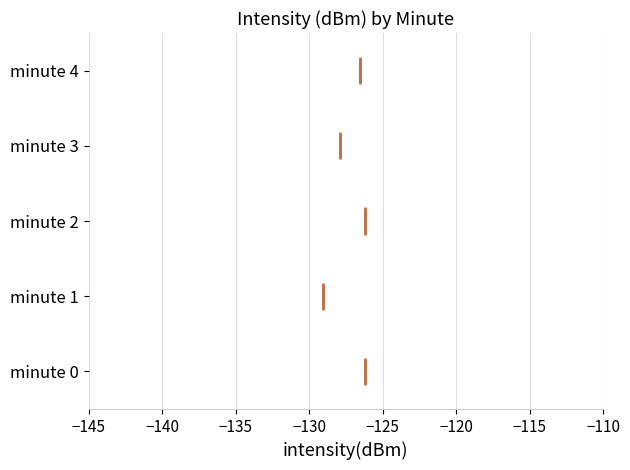

Reading bottom to top, transcribe this box plot: for each box, give where its median line is, the range the box spans, and where its two whiskers end, as read against the x-axis. The values are not printed on the chart, so give them approximately, as read against the axis.

minute 0: median -126.0, box -129.5 to -124.0, whiskers -136.5 to -119.5
minute 1: median -129.0, box -131.5 to -126.0, whiskers -134.5 to -119.0
minute 2: median -126.0, box -129.5 to -124.0, whiskers -136.5 to -119.5
minute 3: median -128.0, box -131.5 to -124.5, whiskers -139.5 to -115.0
minute 4: median -126.5, box -131.0 to -123.5, whiskers -139.5 to -115.0